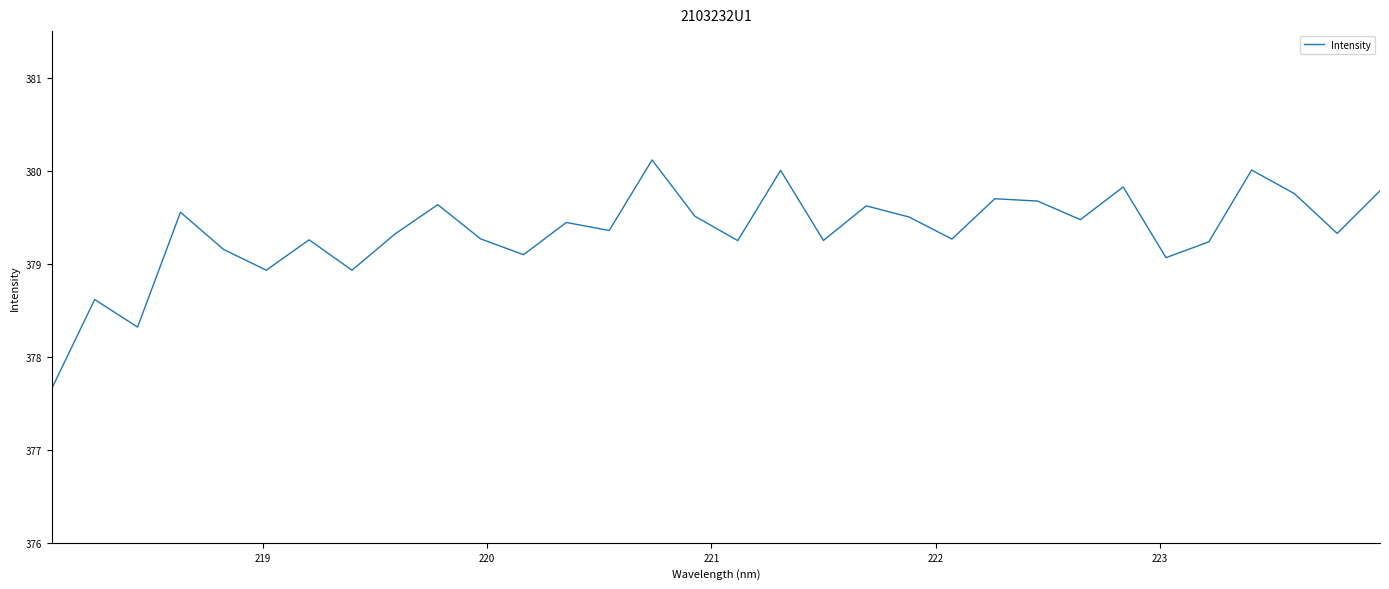

What is the minimum value shown in the chart?

377.7